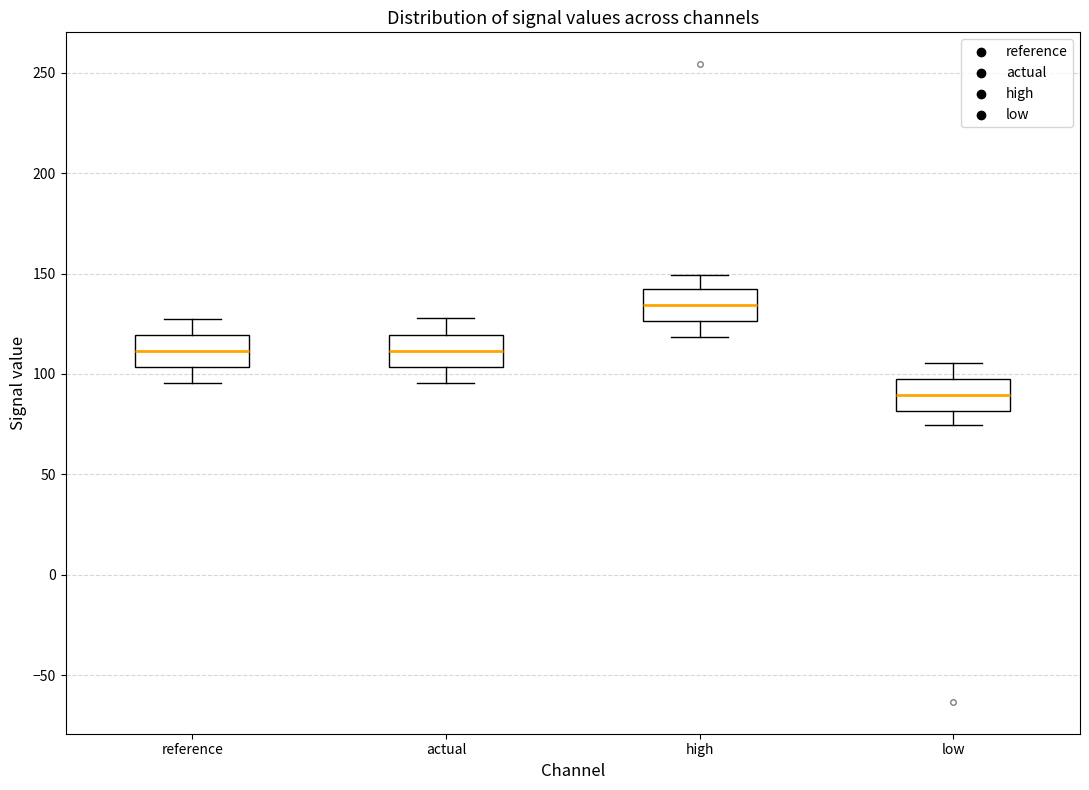

Reading left to right, read every box against the y-axis: the position of its median line, the range the box covers, and the ends of its whiskers. The values are not printed on the chart, so give them approximately, as read against the axis.

reference: median 110, box 105 to 120, whiskers 95 to 125
actual: median 110, box 105 to 120, whiskers 95 to 130
high: median 135, box 125 to 140, whiskers 120 to 150
low: median 90, box 80 to 95, whiskers 75 to 105